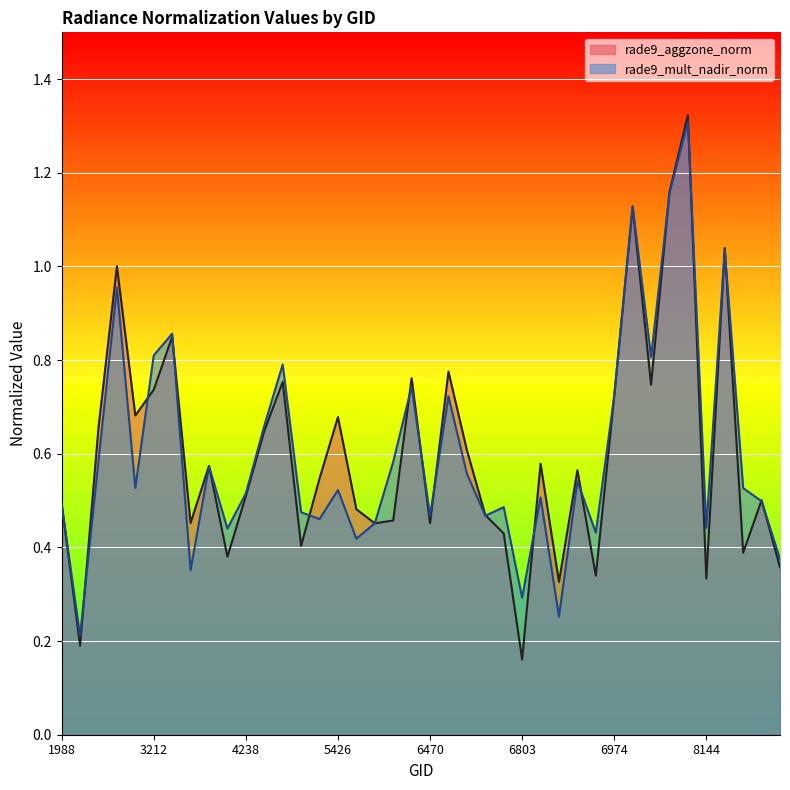

Between which two adjacent categories do rade9_aggzone_norm and rade9_mult_nadir_norm first intersect?

1988 and 2051